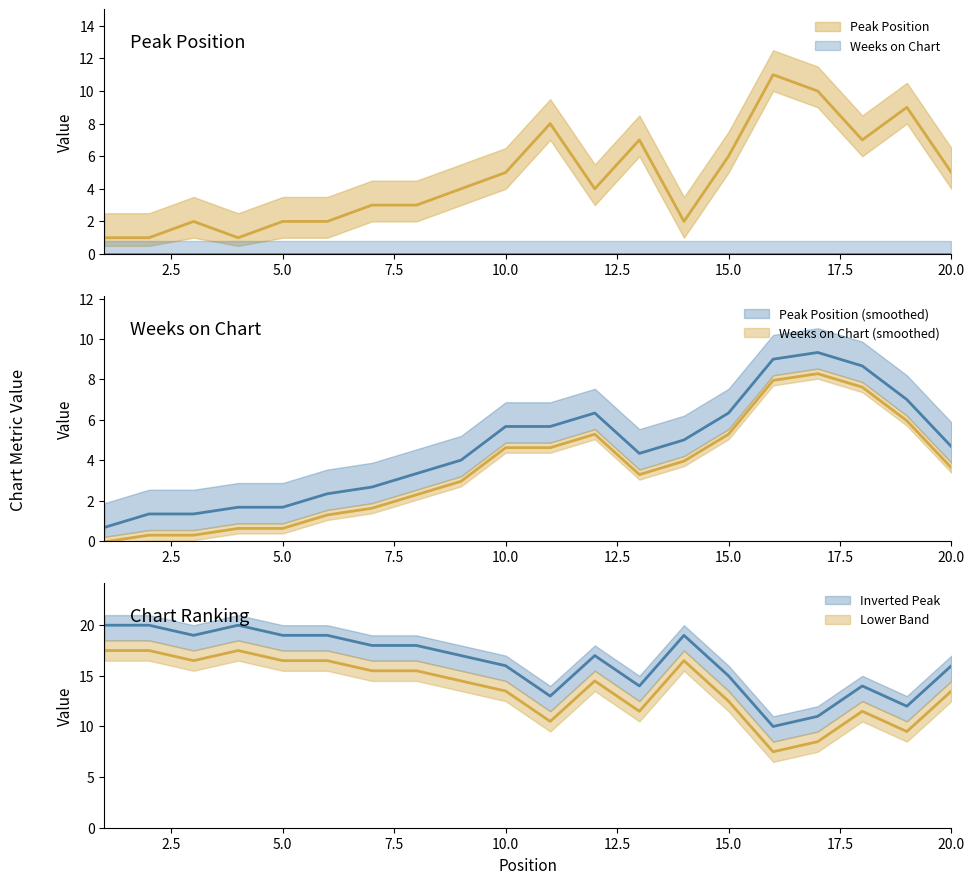

At which label is the value closest to 6?

15